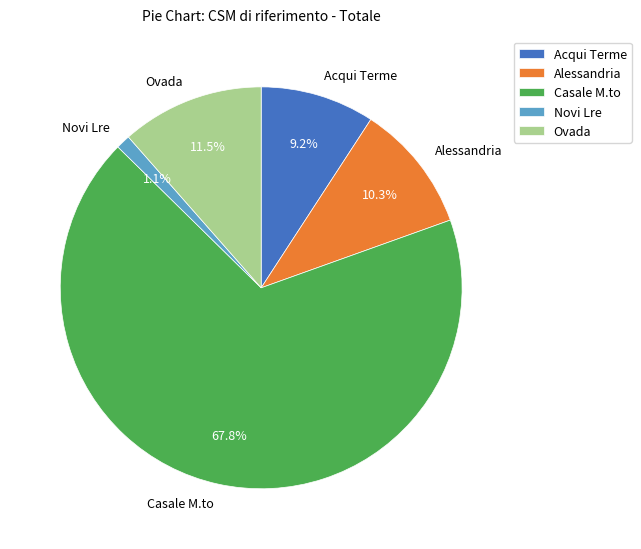

Rank the categories by value from lowest to highest.

Novi Lre, Acqui Terme, Alessandria, Ovada, Casale M.to